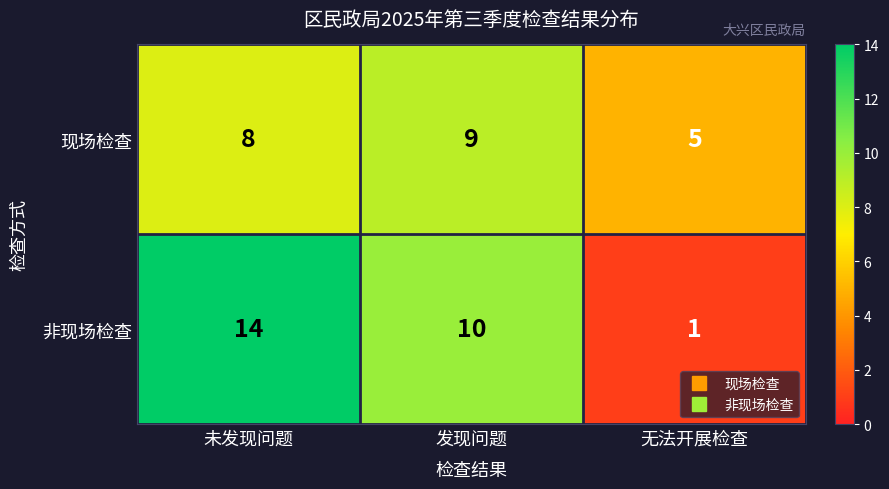

At which category is the sum across all series the highest?

未发现问题